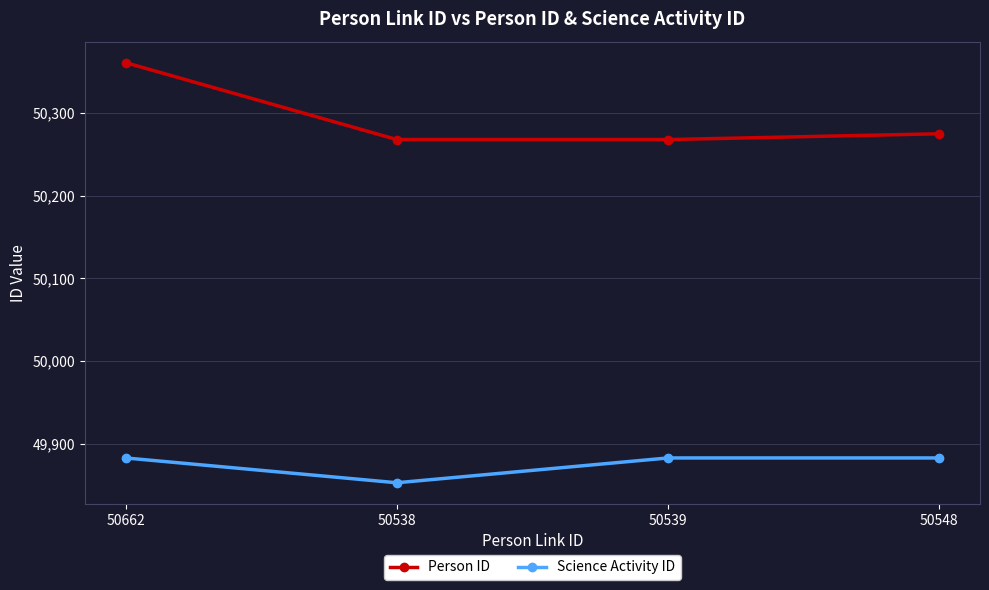

The Person ID series shows 50361 at 50662. True or false?

True